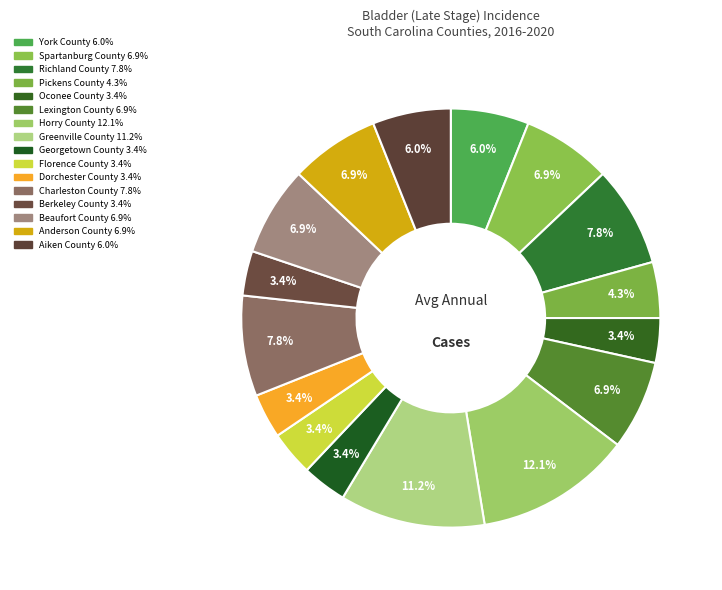

How much of the chart is everything except Berkeley County?

96.6%